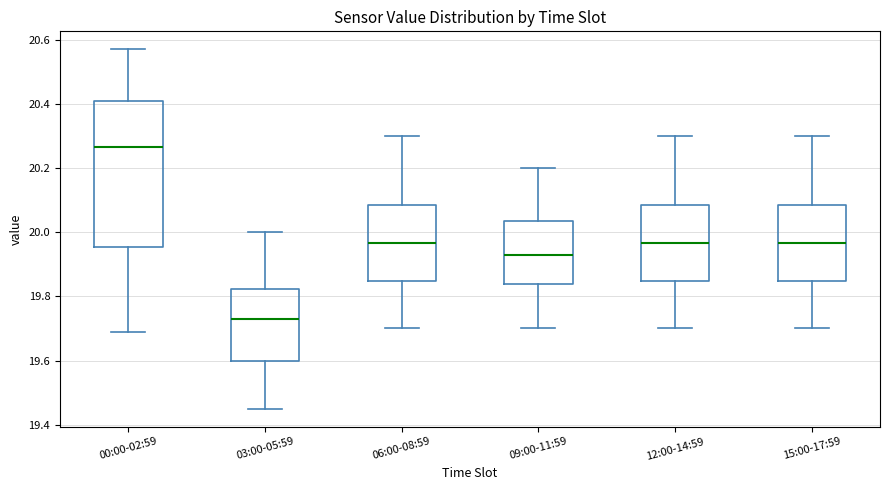

Reading left to right, transcribe this box plot: for each box, give where its median line is, the range the box spans, and where its two whiskers end, as read against the y-axis. The values are not printed on the chart, so give them approximately, as read against the axis.

00:00-02:59: median 20.26, box 19.96 to 20.42, whiskers 19.70 to 20.58
03:00-05:59: median 19.74, box 19.60 to 19.82, whiskers 19.46 to 20.00
06:00-08:59: median 19.96, box 19.84 to 20.08, whiskers 19.70 to 20.30
09:00-11:59: median 19.94, box 19.84 to 20.04, whiskers 19.70 to 20.20
12:00-14:59: median 19.96, box 19.84 to 20.08, whiskers 19.70 to 20.30
15:00-17:59: median 19.96, box 19.84 to 20.08, whiskers 19.70 to 20.30